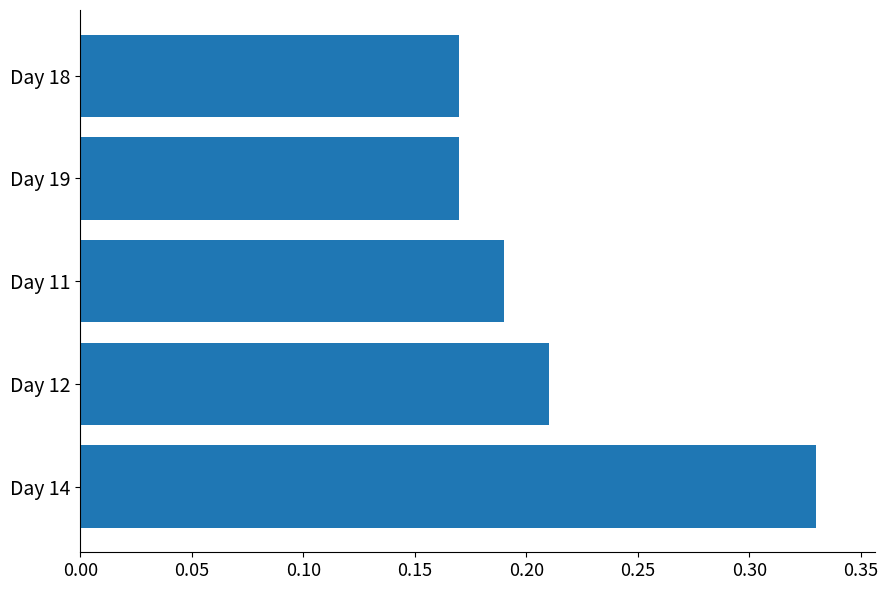

What is the sum of all values?

1.1